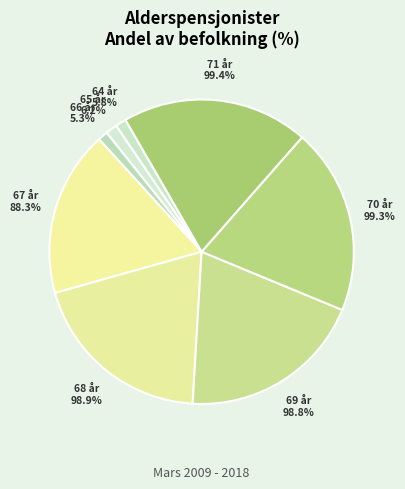

Do 67 and 73 together represent more than half of the pie?

No